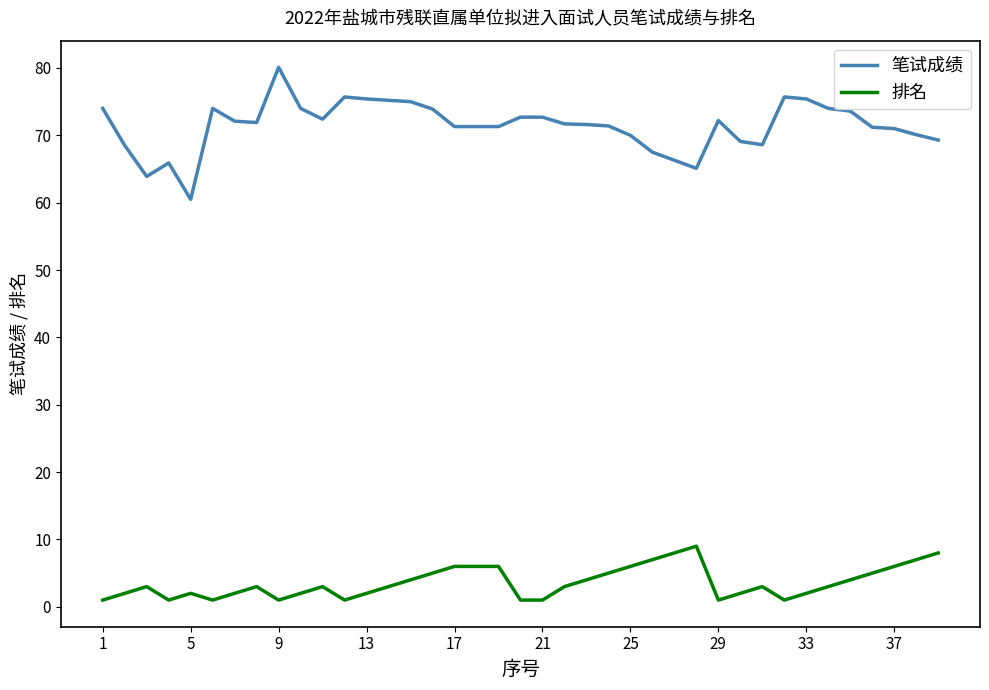

True or false: 排名 and 笔试成绩 cross at least once.

False